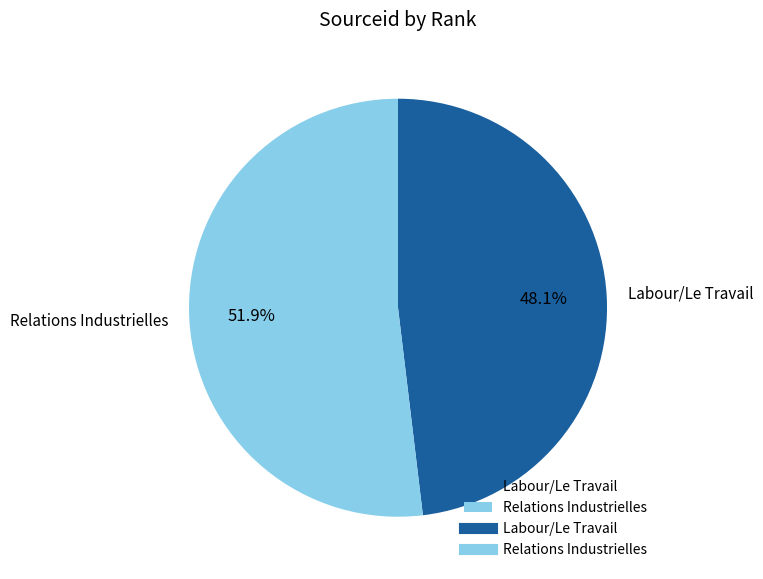

Does Relations Industrielles represent more than half of the total?

Yes